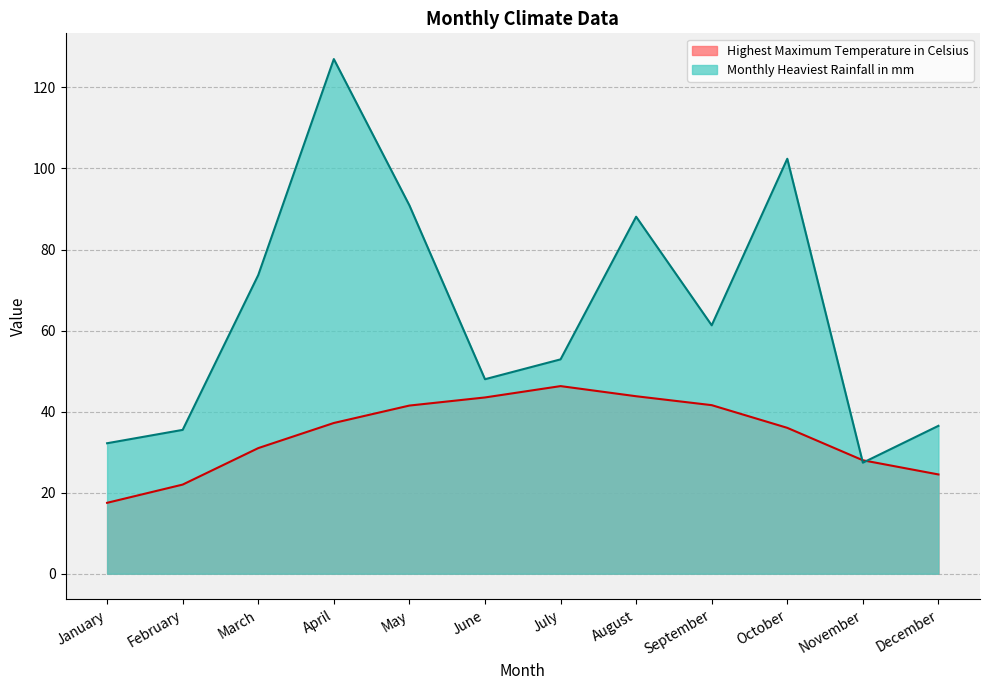

What is the smallest value displayed?

17.5